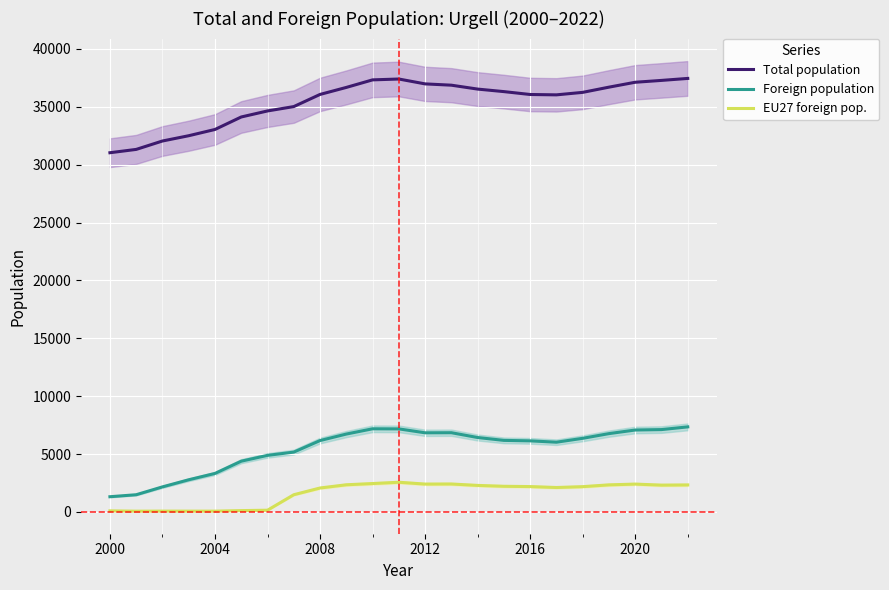

Rank the series by their maximum value, from lowest to highest.

EU27 foreign pop., Foreign population, Total population